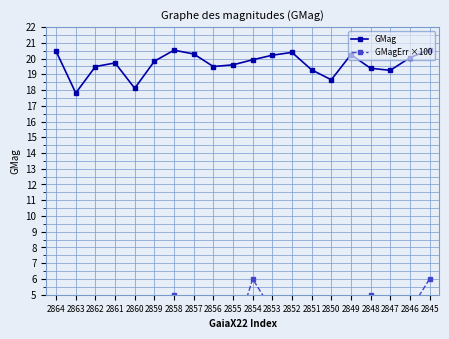

Reading left to right, what are all the values shown in this chart?

GMag: 2864=20.5	2863=17.8	2862=19.5	2861=19.7	2860=18.1	2859=19.8	2858=20.5	2857=20.3	2856=19.5	2855=19.6	2854=19.9	2853=20.2	2852=20.4	2851=19.3	2850=18.6	2849=20.2	2848=19.4	2847=19.2	2846=20.1	2845=20.6
GMagErr ×100: 2864=3.0	2863=4.0	2862=4.0	2861=1.0	2860=1.0	2859=2.0	2858=5.0	2857=2.0	2856=1.0	2855=2.0	2854=6.0	2853=4.0	2852=4.0	2851=3.0	2850=1.0	2849=3.0	2848=5.0	2847=2.0	2846=4.0	2845=6.0